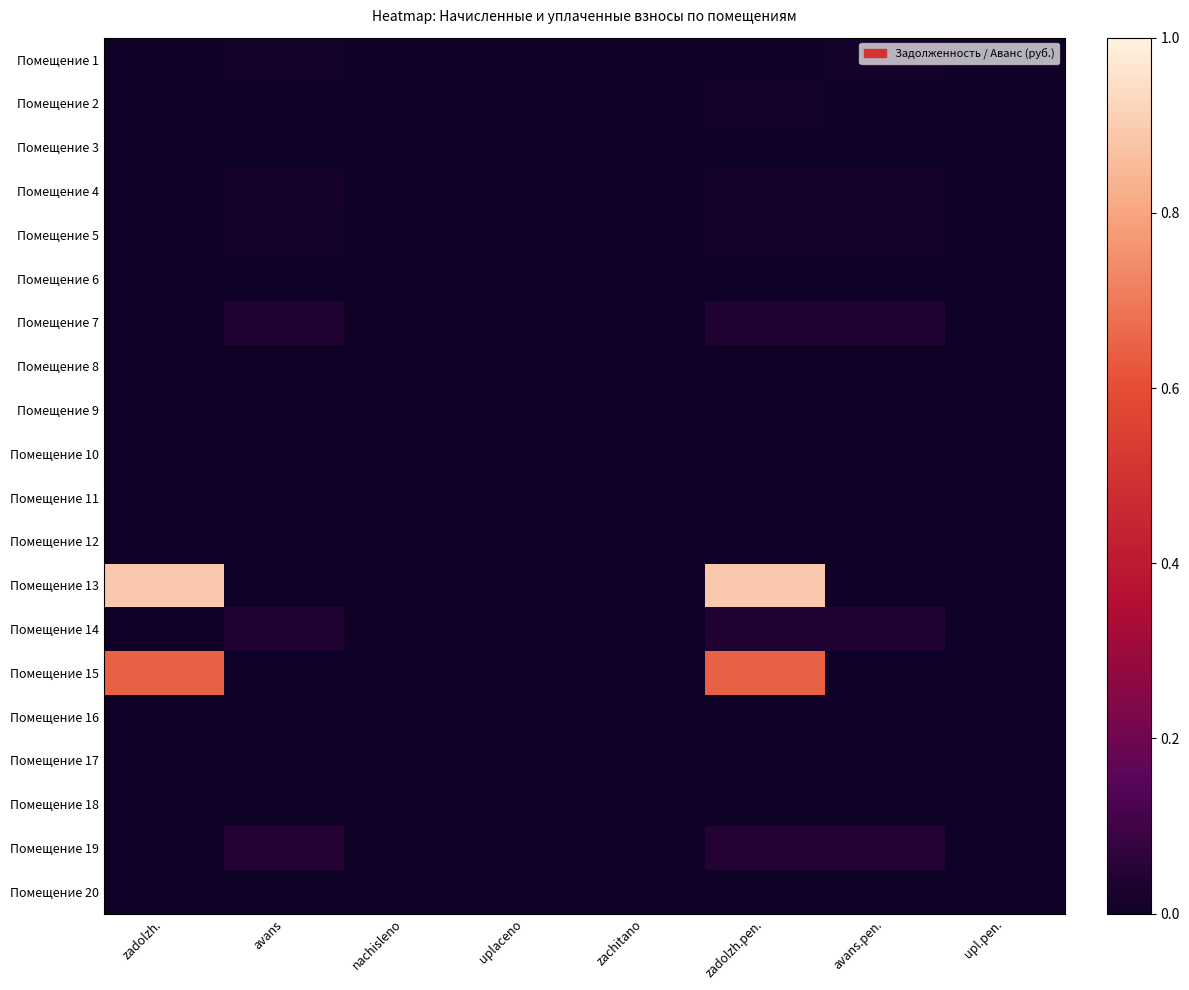

At which category does the chart reach its peak across all series?

zadolzh.